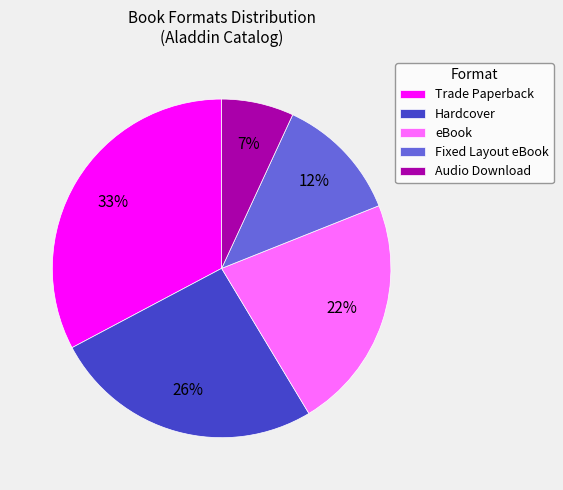

Is the sum of Trade Paperback and Hardcover greater than half?

Yes